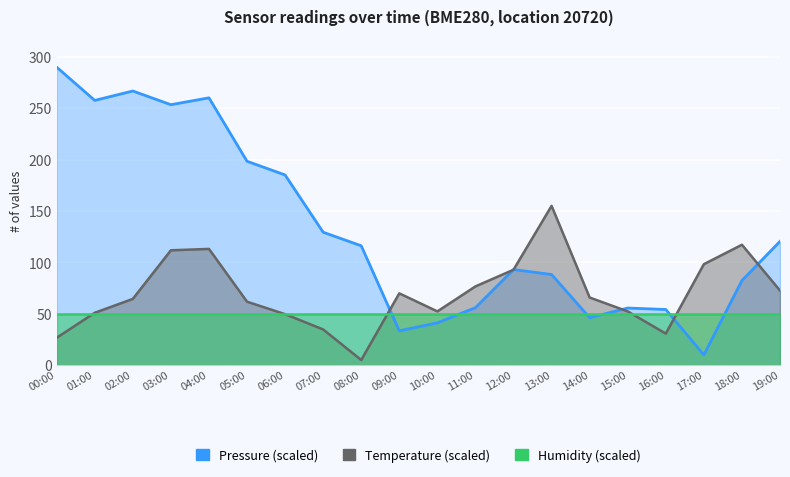

Does the chart display data point markers on the line(s)?

No